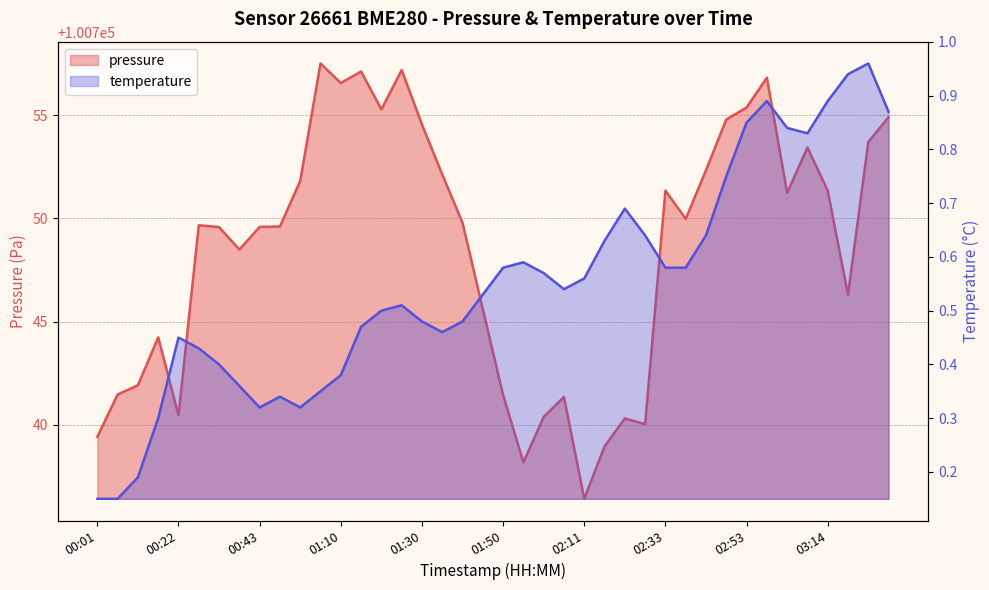

The value of pressure at 03:04 is 100751.2. True or false?

True